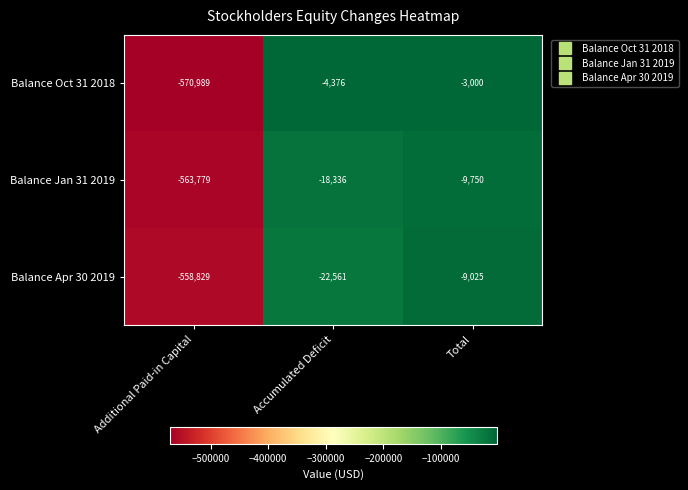

Between Additional Paid-in Capital and Accumulated Deficit, which series saw the biggest shift?

Balance Oct 31 2018